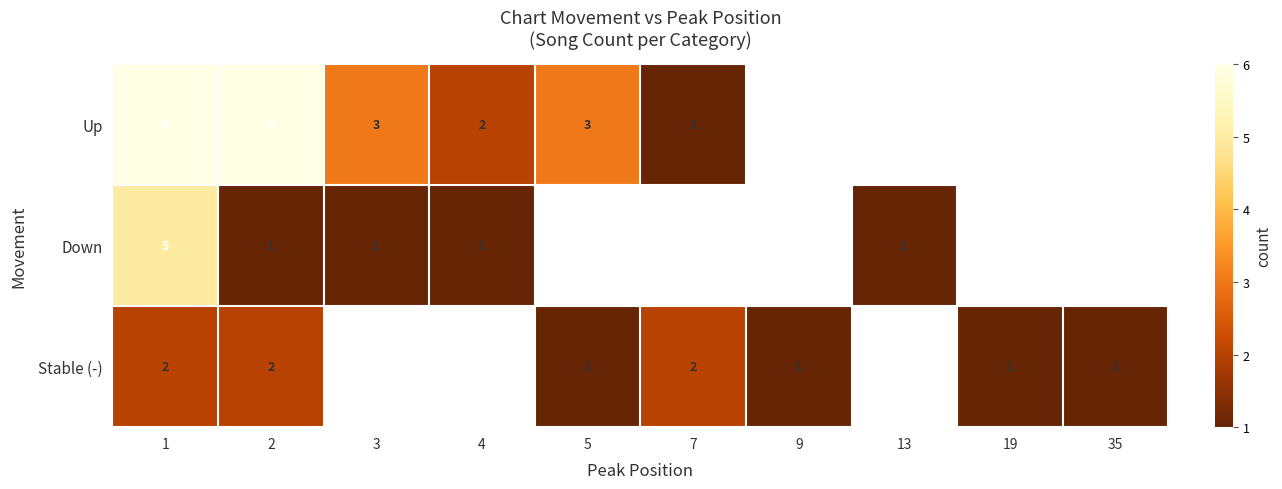

Is it true that Stable (-) equals 1 at 9?

True